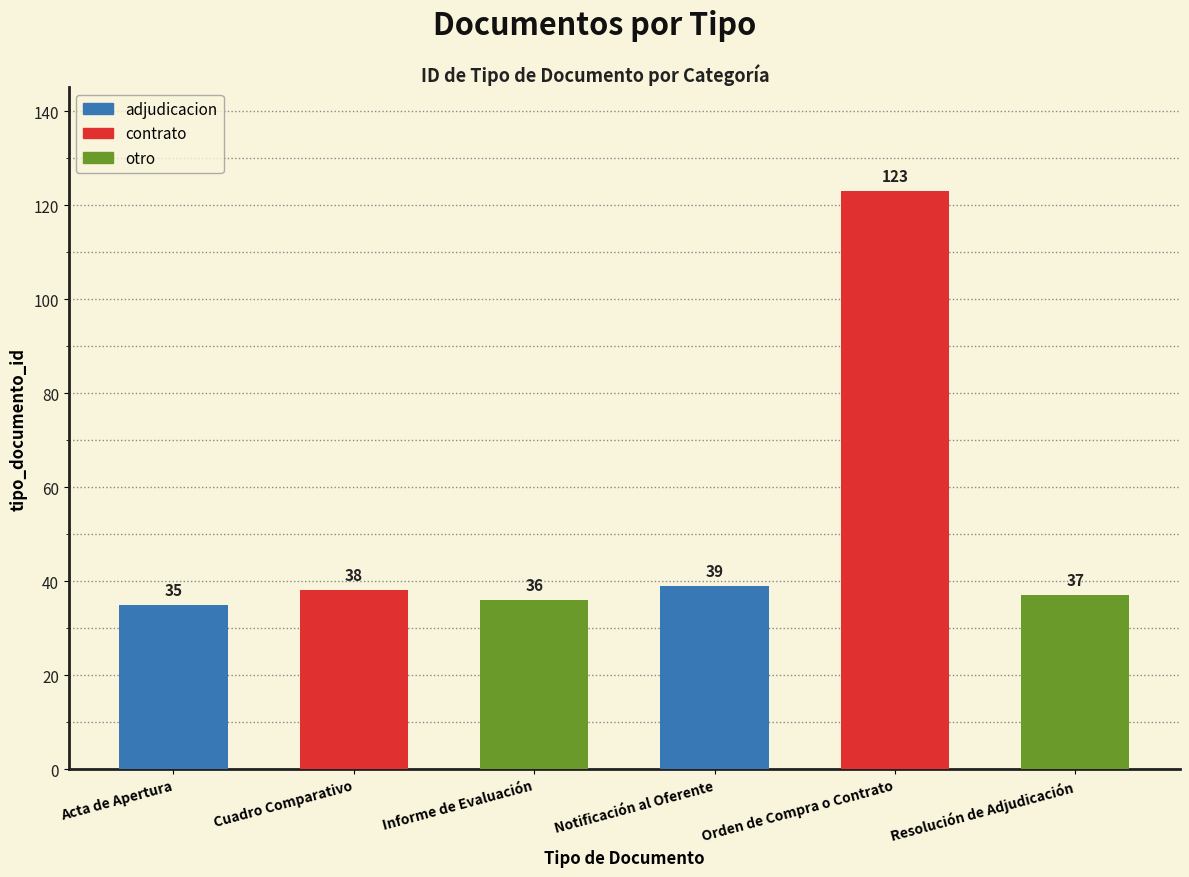

Reading left to right, transcribe all the data shown in this chart.

Acta de Apertura=35	Cuadro Comparativo=38	Informe de Evaluación=36	Notificación al Oferente=39	Orden de Compra o Contrato=123	Resolución de Adjudicación=37